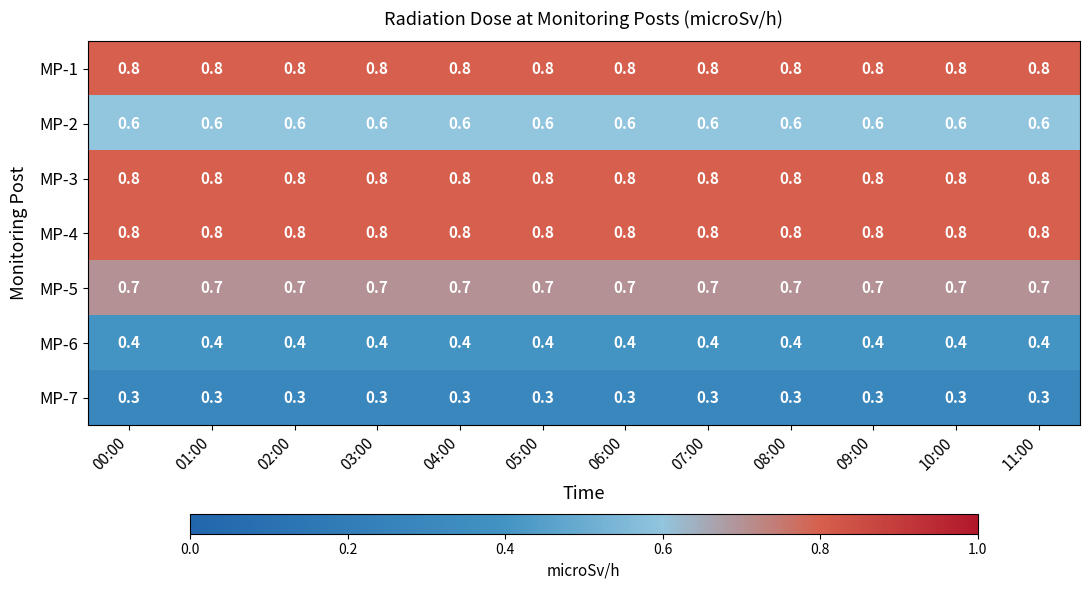

What is the difference between the highest and lowest values at 08:00?

0.5